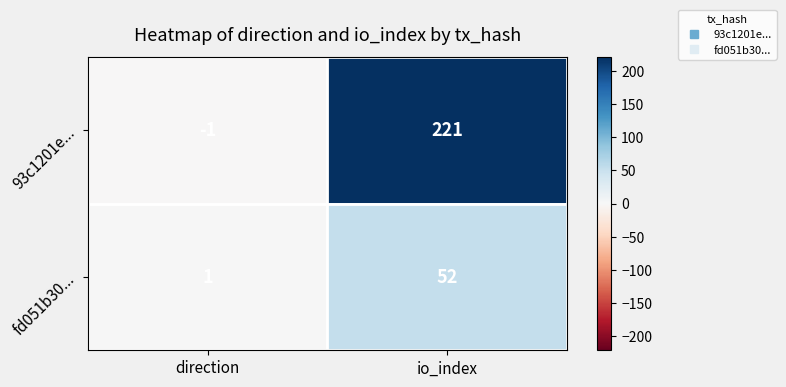

Rank the series at io_index from highest to lowest value.

93c1201e..., fd051b30...